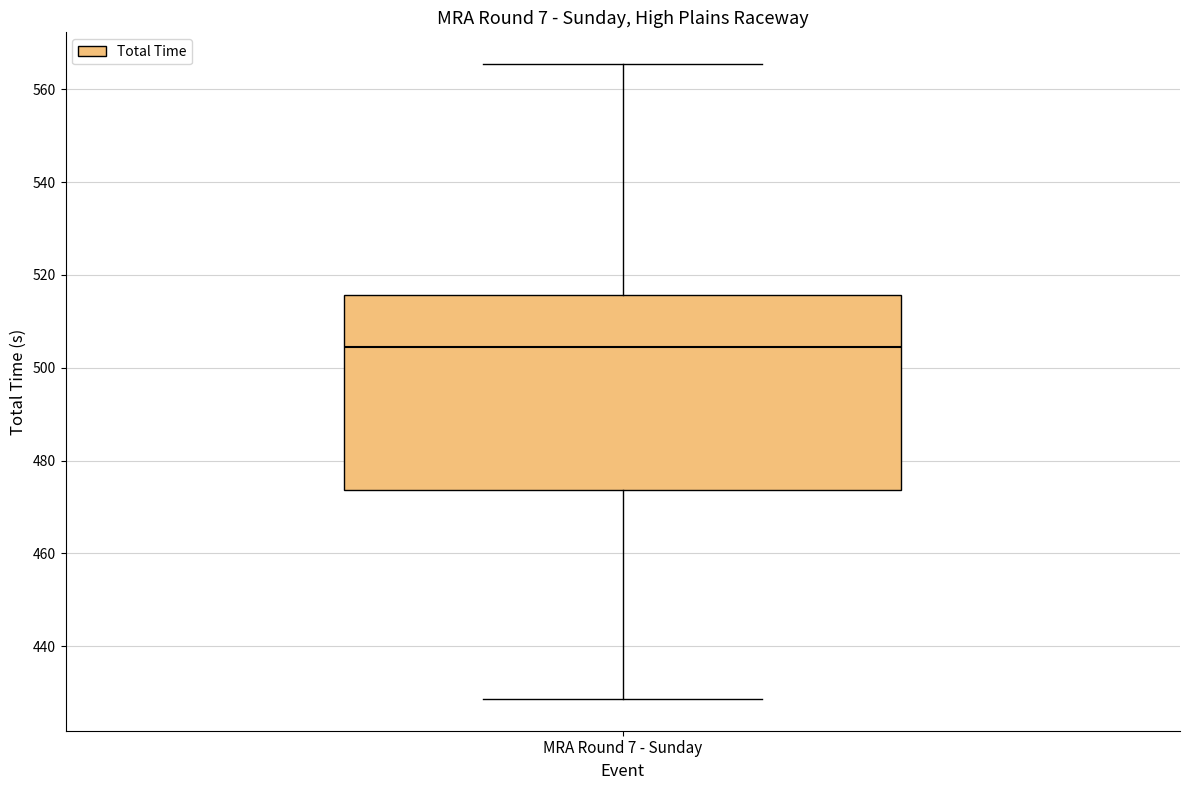

Transcribe this box plot: give where the median line is, the range the box spans, and where the two whiskers end, as read against the y-axis. The values are not printed on the chart, so give them approximately, as read against the axis.

median 504, box 474 to 516, whiskers 428 to 566